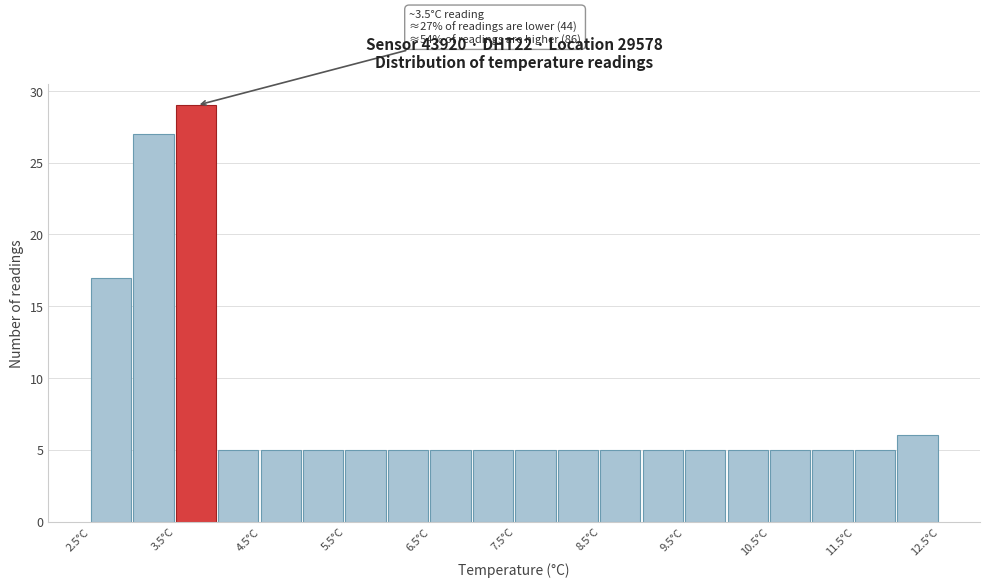

Which range on the x-axis has the tallest bar?

3.5 to 4.0